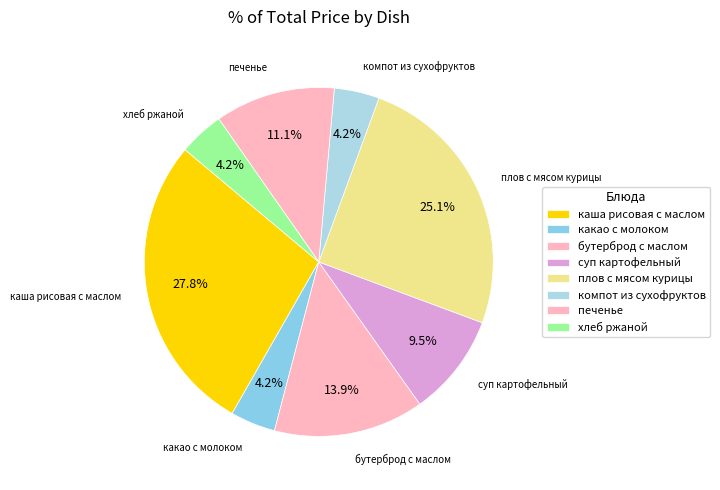

Count the number of slices in the pie.

8